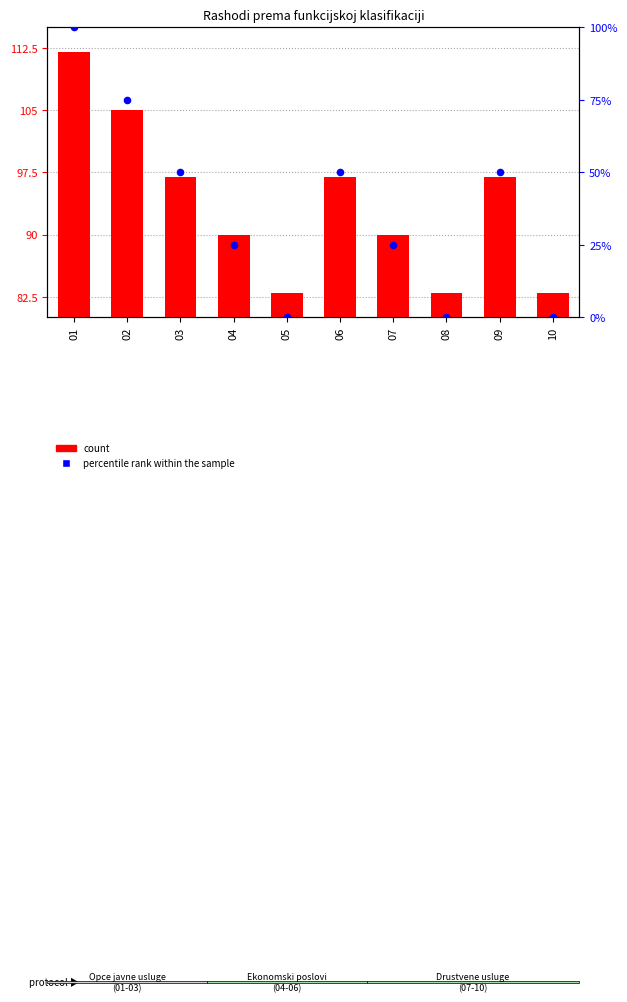

At how many categories does at least one series exceed 3?

10